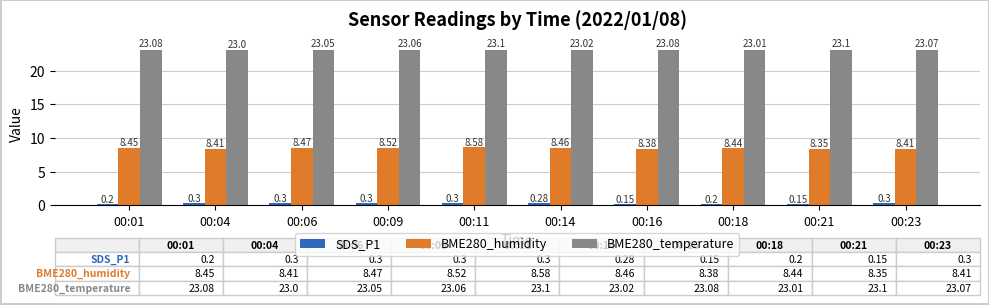

At how many categories does at least one series exceed 13?

10